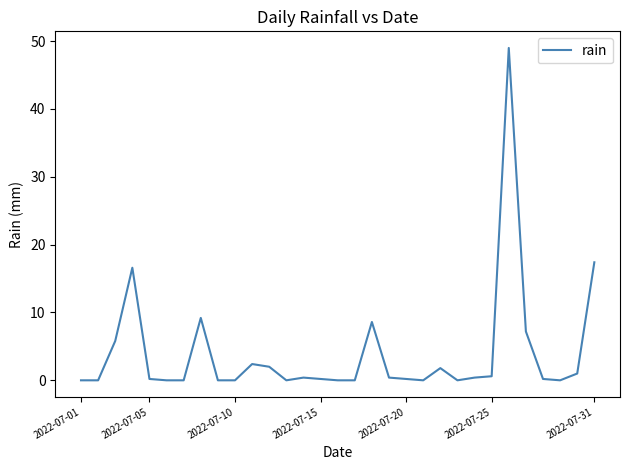

What is the greatest value displayed?

49.0